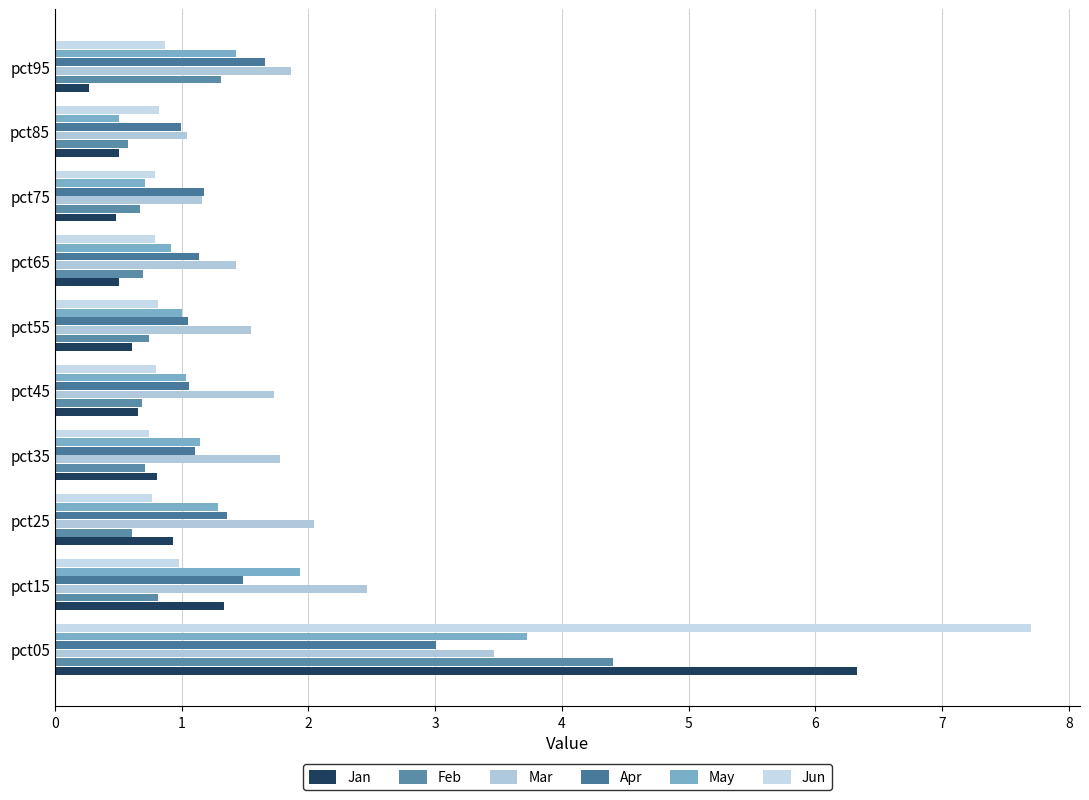

What is the value of the Jan bar at the 10th from the left?

0.3